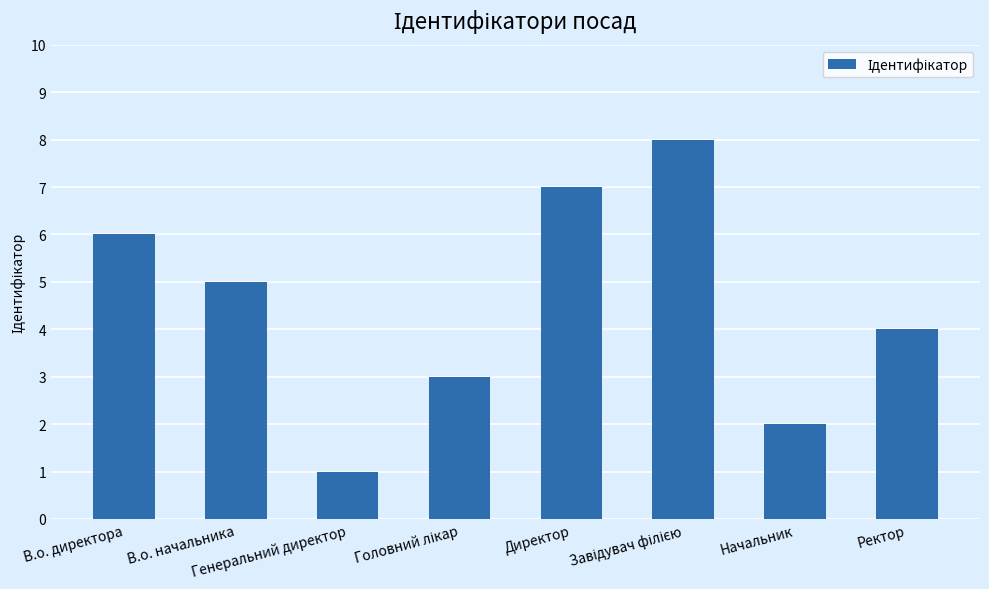

How many values are between 3 and 7?

5